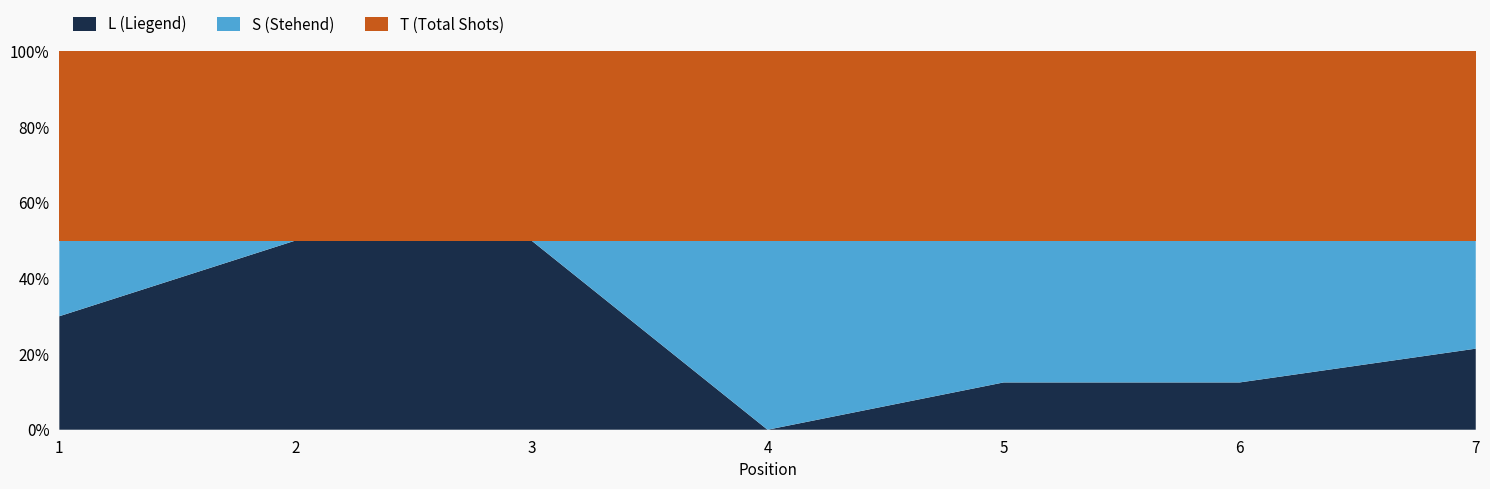

Reading left to right, list all the values displayed in this chart.

L: 3	2	2	0	1	1	3
S: 2	0	0	1	3	3	4
T: 5	2	2	1	4	4	7